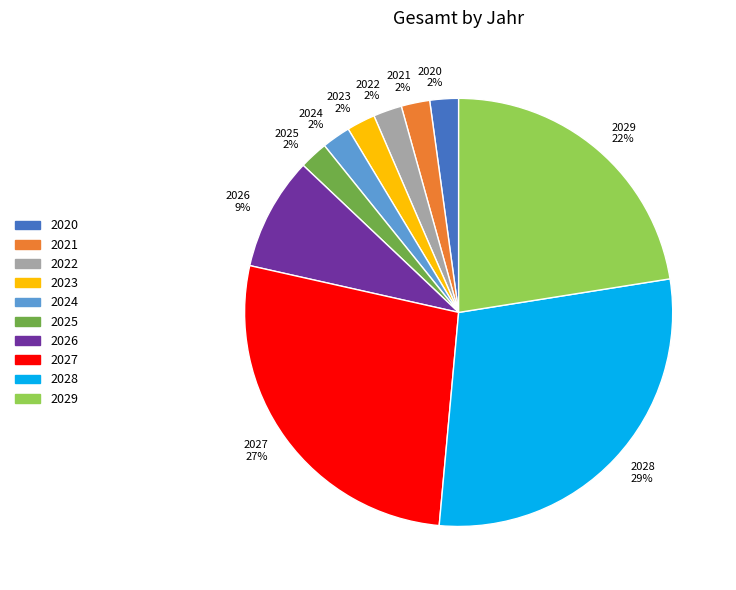

To the nearest percent, what portion does 2022 represent?

2%